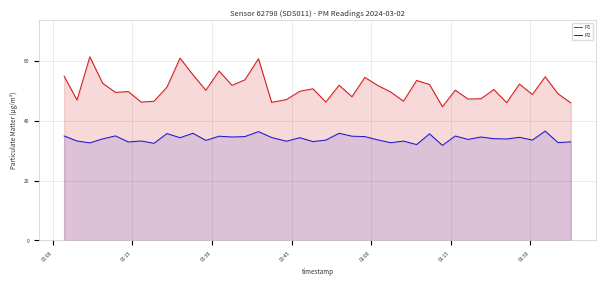

Reading left to right, what are all the values shown in this chart?

P1: 54.8	46.9	61.3	52.5	49.4	49.7	46.2	46.5	51.2	60.9	55.3	50.1	56.6	51.8	53.6	60.7	46.1	47.0	49.8	50.6	46.2	51.8	48.0	54.4	51.7	49.6	46.5	53.4	52.1	44.6	50.2	47.2	47.3	50.4	46.0	52.2	48.7	54.6	49.0	45.9
P2: 34.9	33.2	32.6	33.9	34.9	32.9	33.2	32.4	35.7	34.3	35.8	33.4	34.8	34.5	34.7	36.3	34.4	33.1	34.3	33.0	33.5	35.8	34.8	34.7	33.6	32.6	33.2	32.0	35.6	31.7	34.9	33.7	34.5	34.0	33.9	34.4	33.5	36.5	32.7	32.9